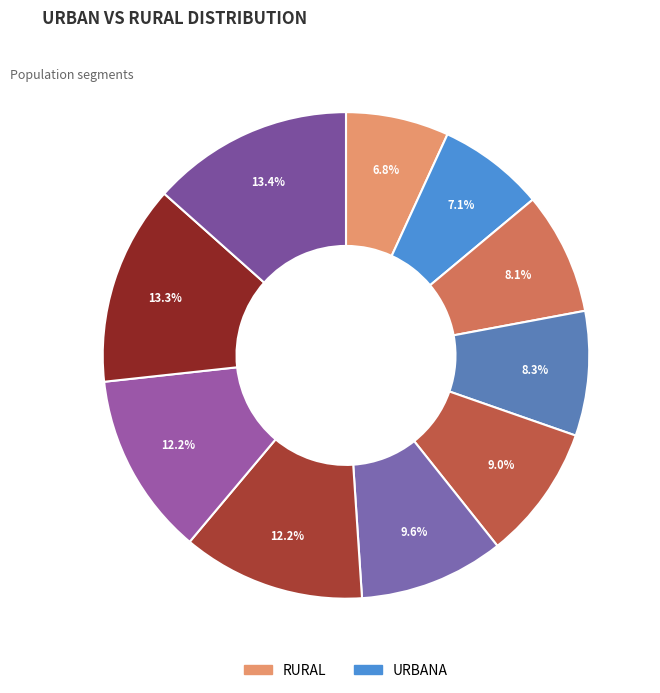

How many slices are in this pie chart?

10